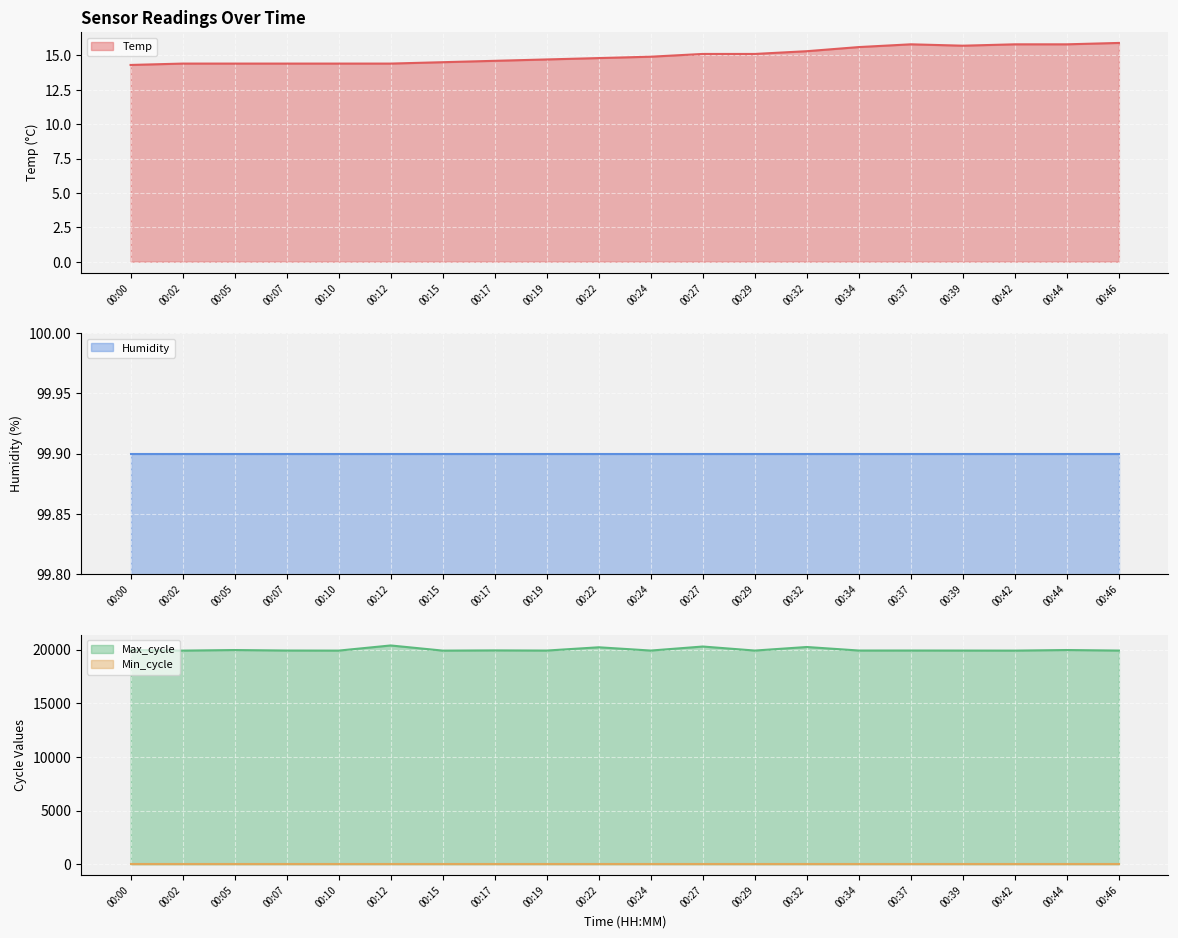

True or false: Max_cycle has more than 1 interior local peaks.

True